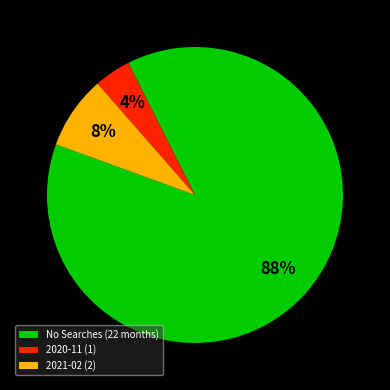

What is the majority slice?

No Searches (22 months)